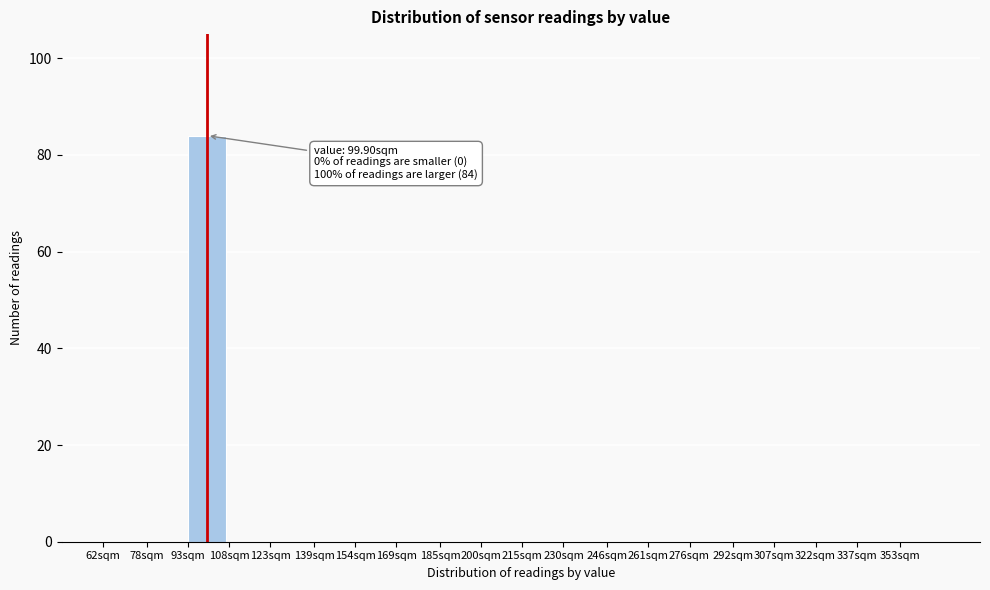

Reading left to right, what are all the values shown in this chart?

62sqm=0	78sqm=0	93sqm=84	108sqm=0	123sqm=0	139sqm=0	154sqm=0	169sqm=0	185sqm=0	200sqm=0	215sqm=0	230sqm=0	246sqm=0	261sqm=0	276sqm=0	292sqm=0	307sqm=0	322sqm=0	337sqm=0	353sqm=0